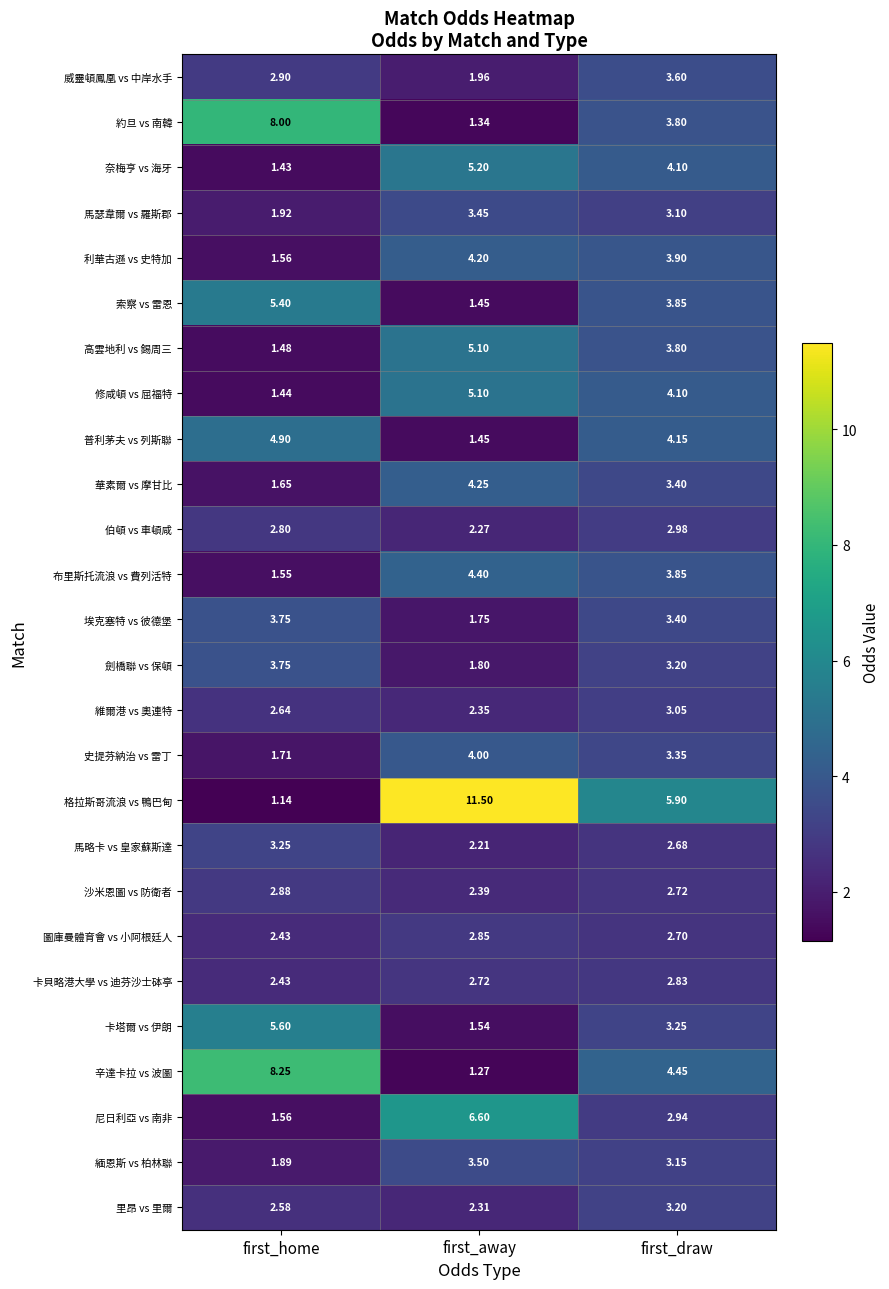

List the labels in order of 伯頓 vs 車頓咸 value, largest first.

first_draw, first_home, first_away